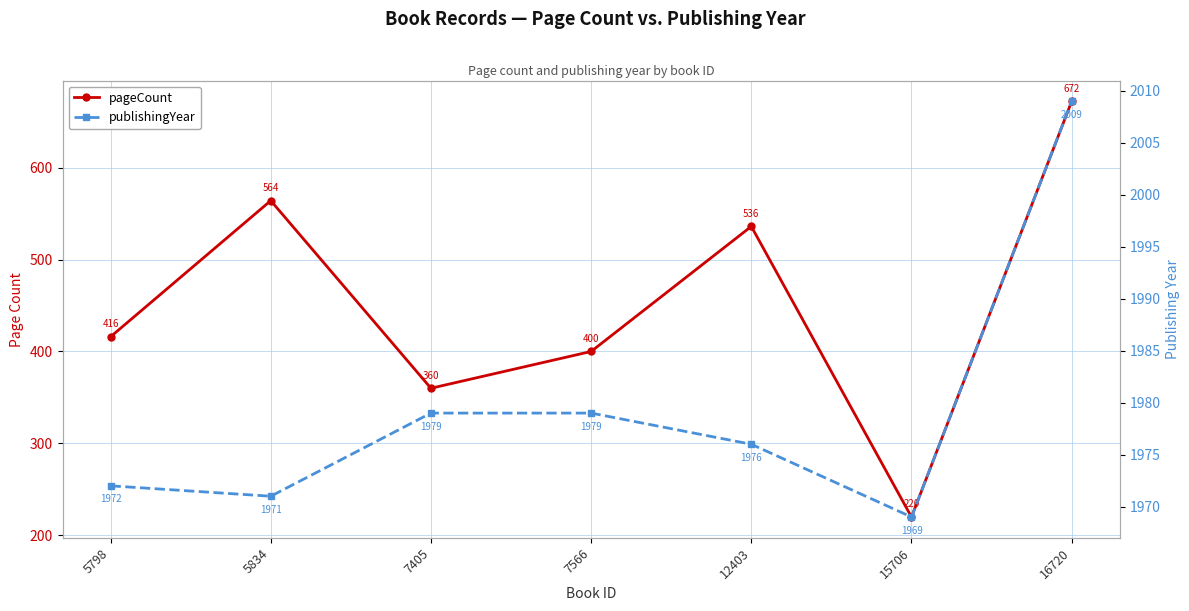

True or false: publishingYear and pageCount cross at least once.

False